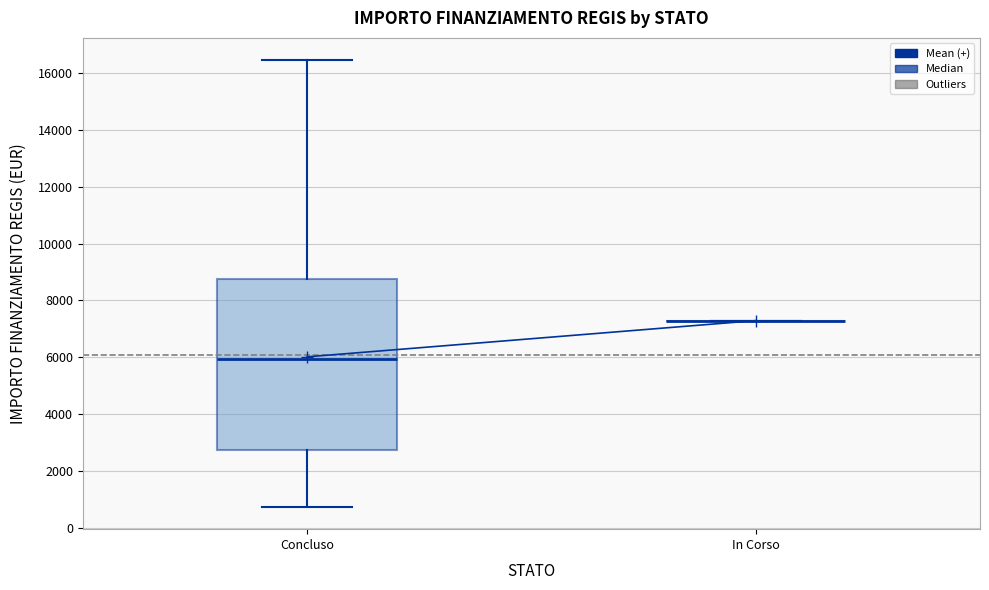

Which box is the tallest, from its lower edge to its upper edge?

Concluso